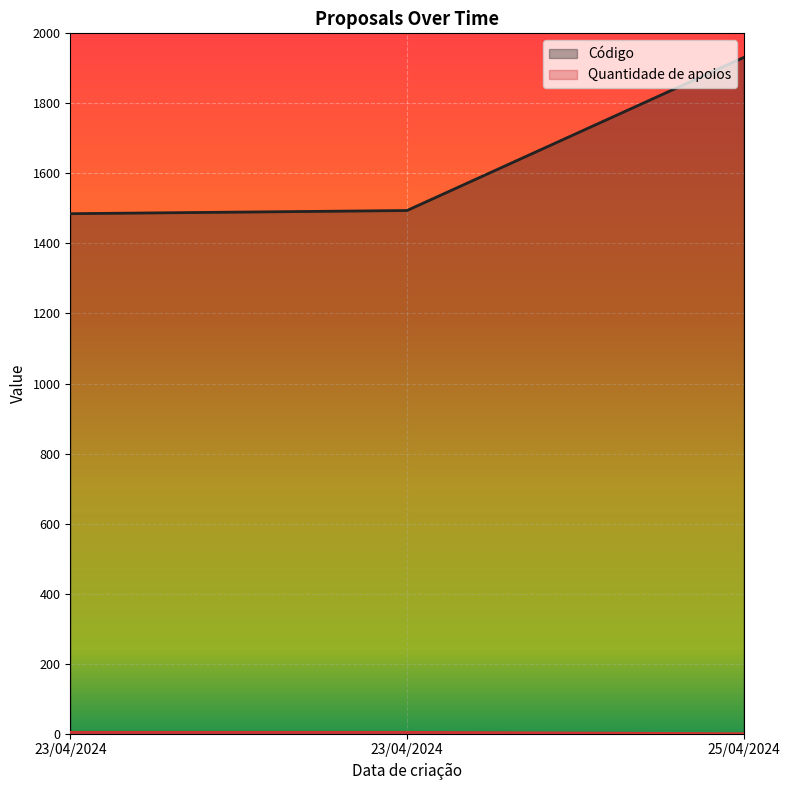

Does the chart display data point markers on the line(s)?

No